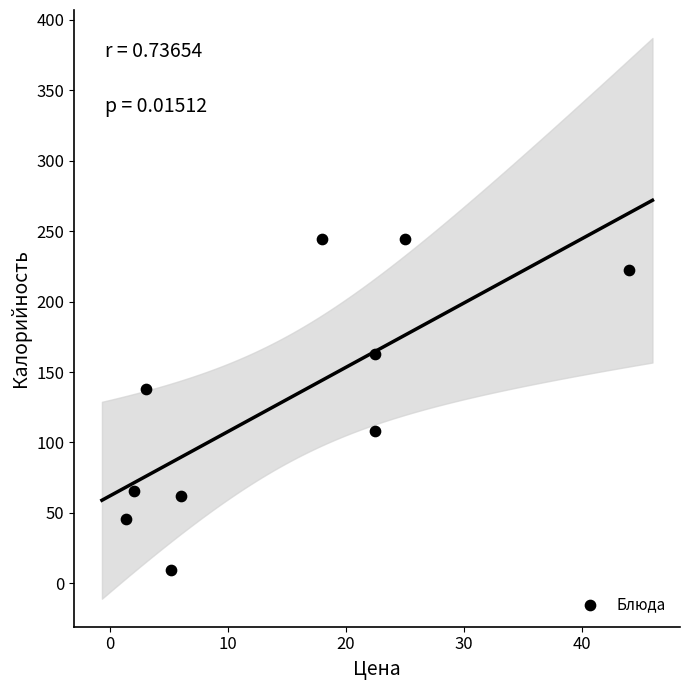

What Y value in the scatter plot is closest to 127?

138.0